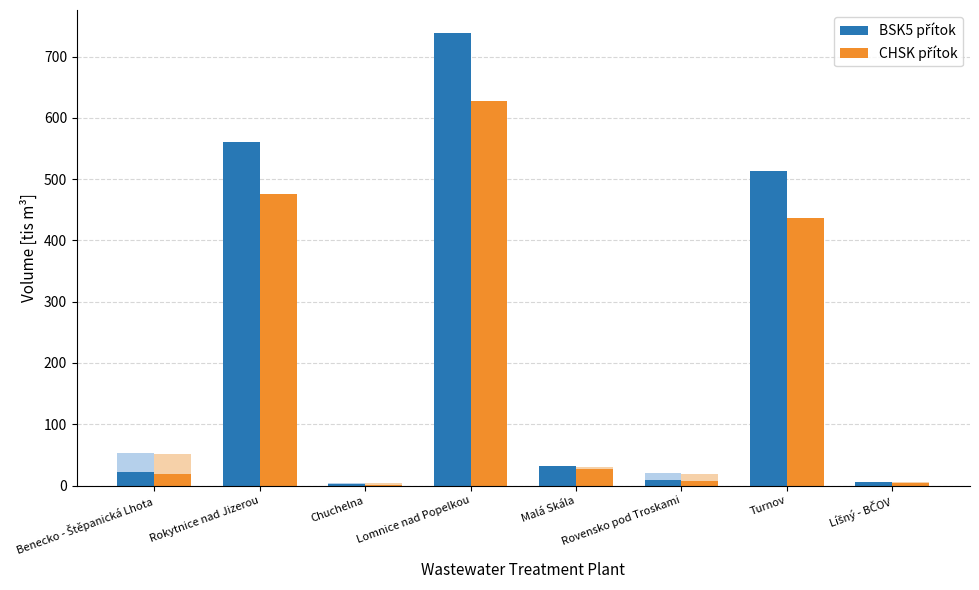

Reading right to left, what are all the values shown in this chart?

BSK5 přítok: Líšný - BČOV=5.8	Turnov=512.9	Rovensko pod Troskami=8.3	Malá Skála=32.4	Lomnice nad Popelkou=739.3	Chuchelna=1.8	Rokytnice nad Jizerou=560.6	Benecko - Štěpanická Lhota=21.7
CHSK přítok: Líšný - BČOV=4.9	Turnov=436.0	Rovensko pod Troskami=7.1	Malá Skála=27.6	Lomnice nad Popelkou=628.4	Chuchelna=1.5	Rokytnice nad Jizerou=476.5	Benecko - Štěpanická Lhota=18.4